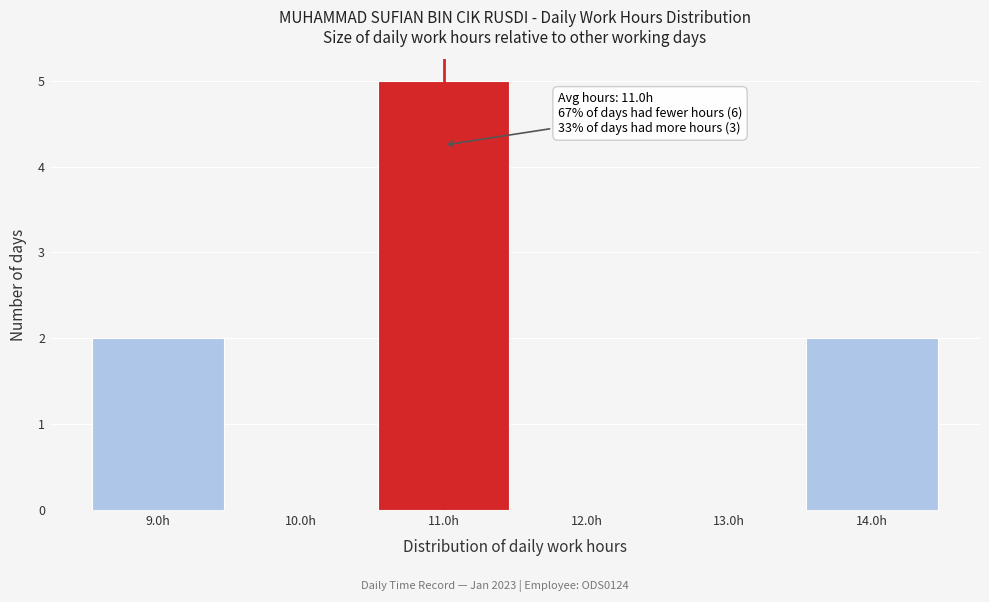

Which range on the x-axis has the tallest bar?

10.5 to 11.5